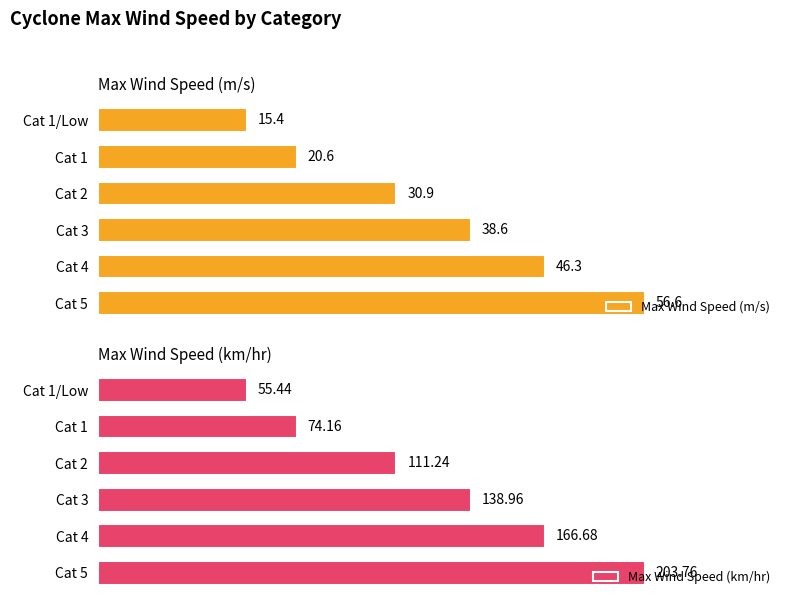

What is the lowest value of the Max Wind Speed (m/s) series?

15.4